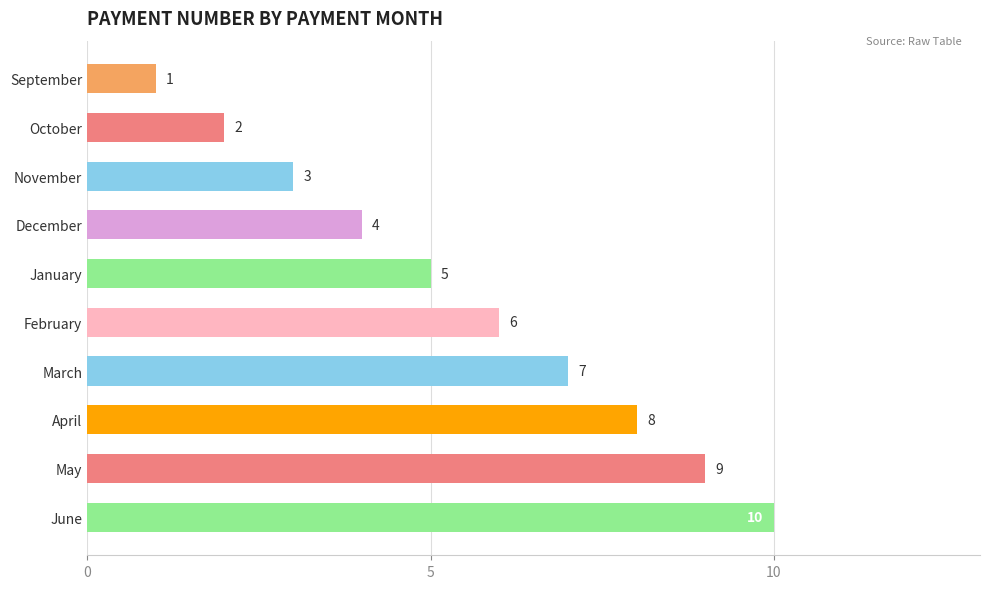

The chart shows a value of 4 at December. True or false?

True